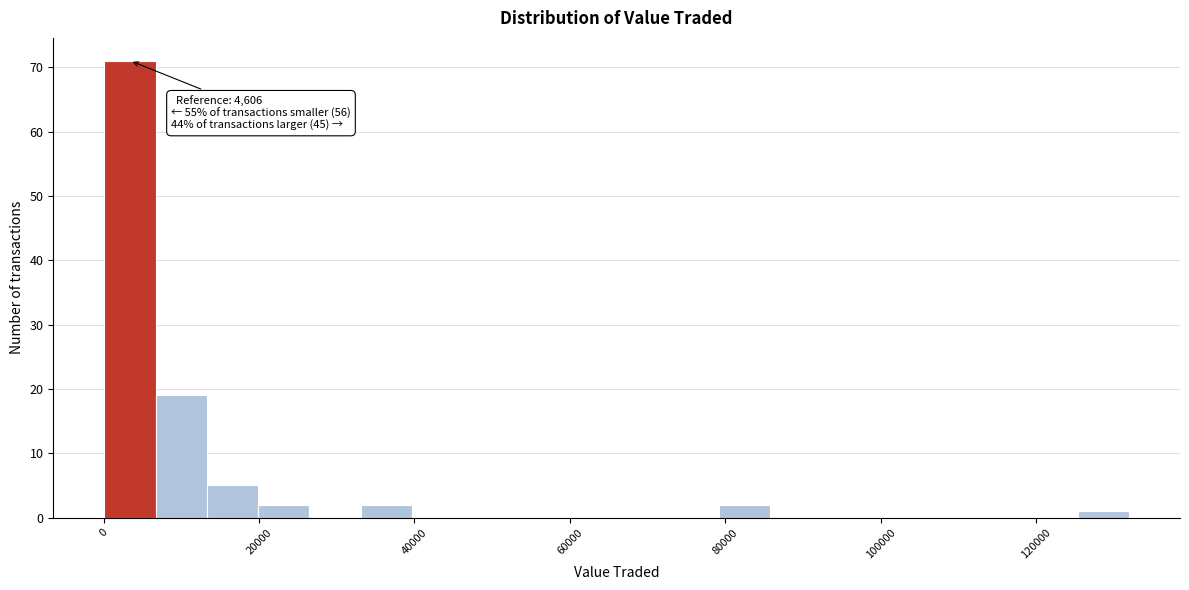

Around what value on the x-axis is the tallest bar? Give the approximate position of its centre, as read against the axis.

4000